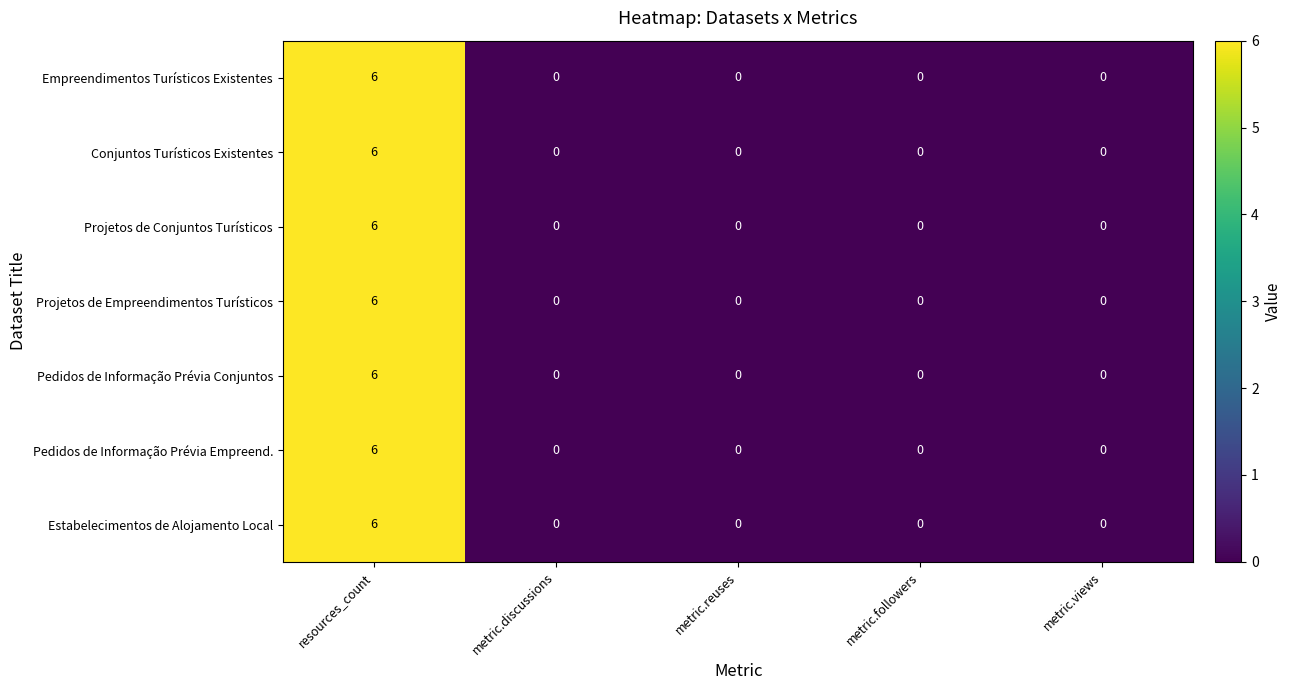

Read the Conjuntos Turísticos Existentes value at resources_count.

6